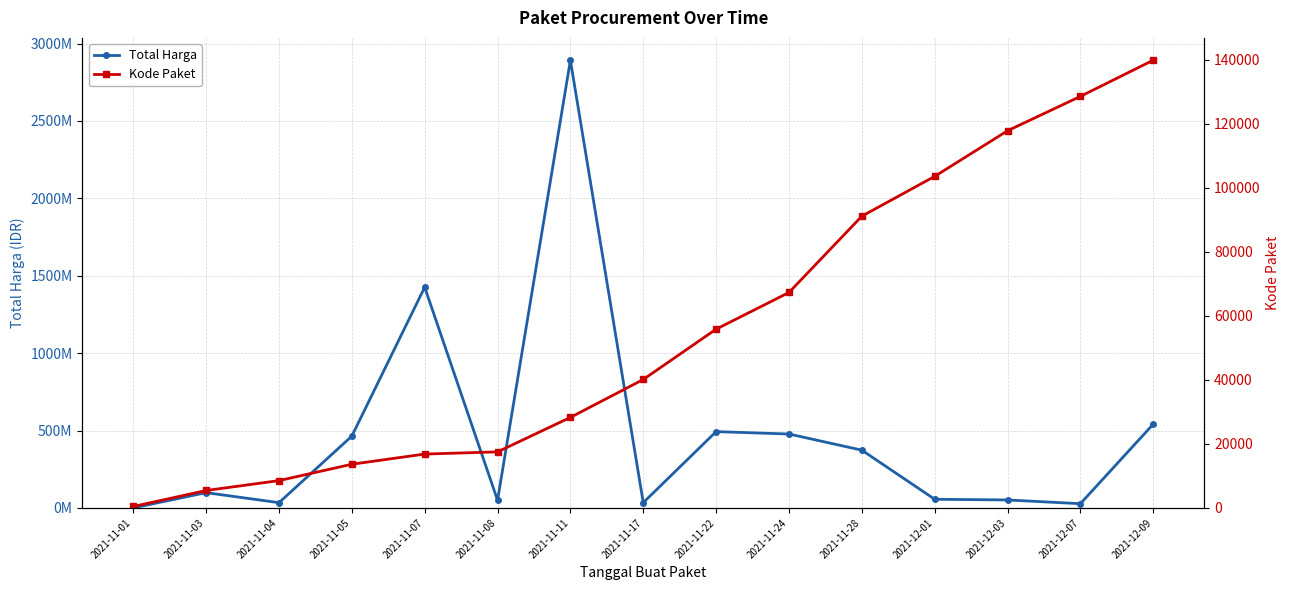

What is the sum of the Kode Paket values at 2021-12-01 and 2021-11-11?

131812